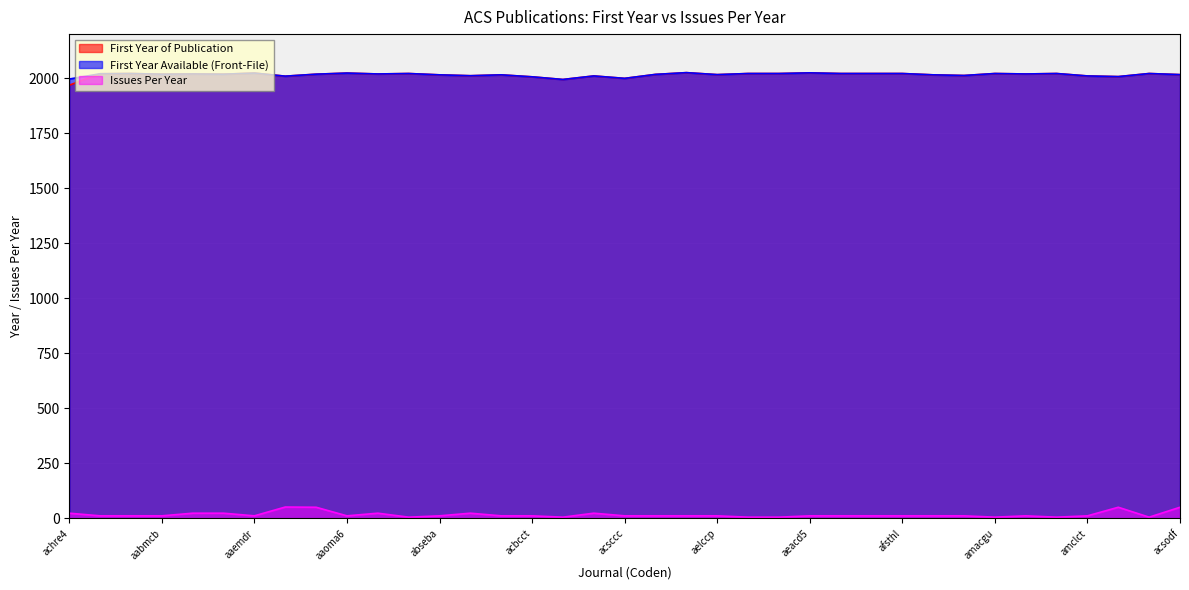

What is the highest value of the First Year Available (Front-File) series?

2025